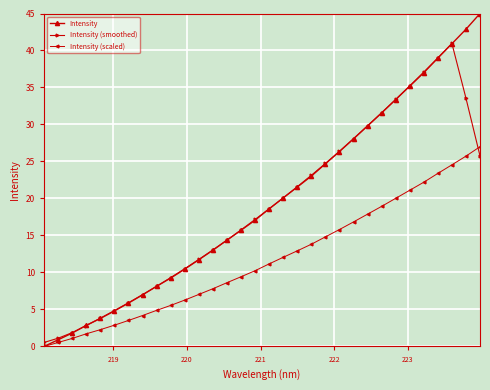

Is this an area chart (filled region under the line)?

No